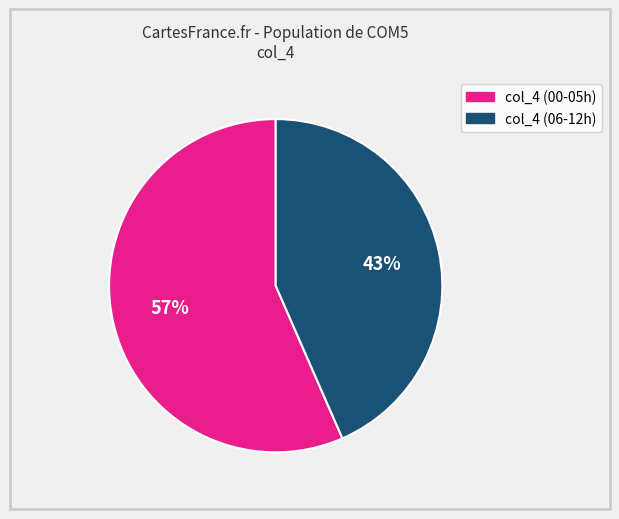

To the nearest percent, what is the average slice percentage?

50%